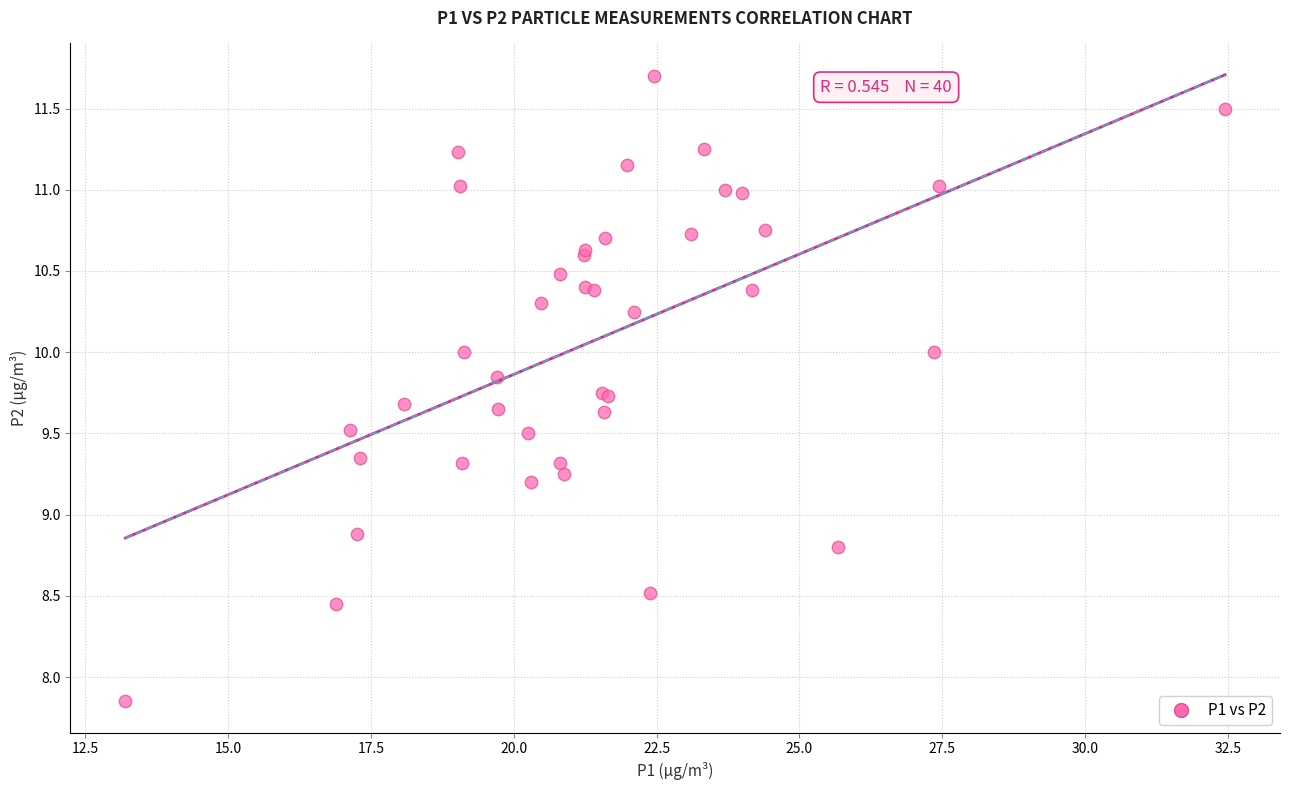

What Y value in the scatter plot is closest to 9?

8.9